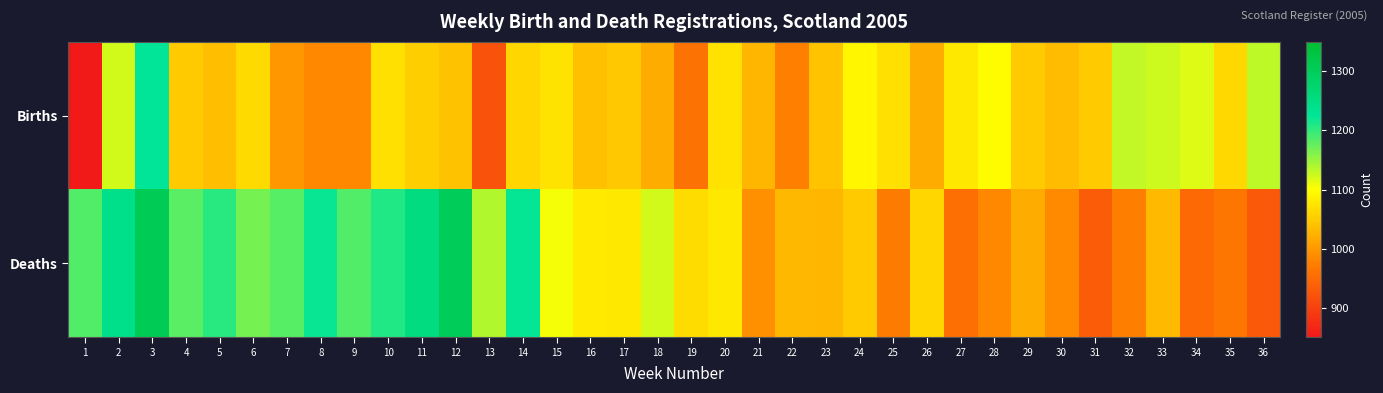

Reading left to right, extract all data points from this chart.

Births: 1=671	2=1122	3=1224	4=1048	5=1036	6=1063	7=1000	8=984	9=984	10=1069	11=1053	12=1041	13=922	14=1059	15=1074	16=1038	17=1047	18=1019	19=961	20=1072	21=1029	22=976	23=1043	24=1091	25=1069	26=1019	27=1078	28=1098	29=1048	30=1035	31=1048	32=1131	33=1125	34=1116	35=1061	36=1132
Deaths: 1=1184	2=1244	3=1308	4=1181	5=1204	6=1168	7=1183	8=1220	9=1185	10=1208	11=1256	12=1302	13=1138	14=1222	15=1104	16=1079	17=1078	18=1122	19=1066	20=1077	21=991	22=1031	23=1028	24=1049	25=970	26=1060	27=956	28=984	29=1019	30=985	31=933	32=974	33=1032	34=948	35=965	36=929